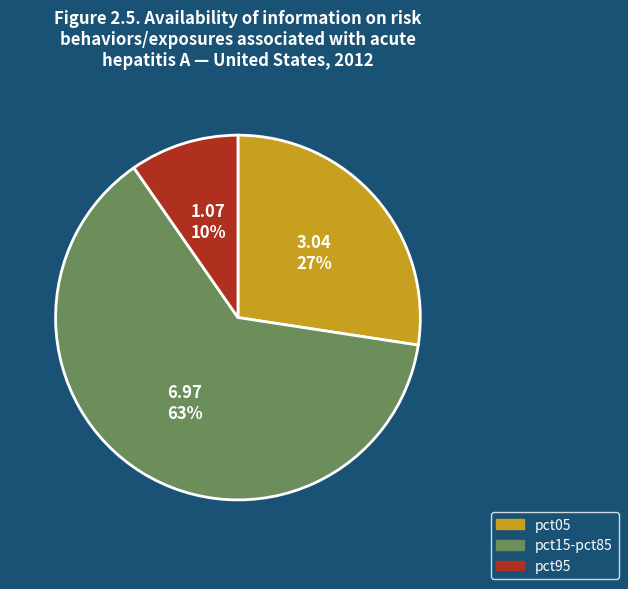

Which category accounts for the majority?

pct15-pct85